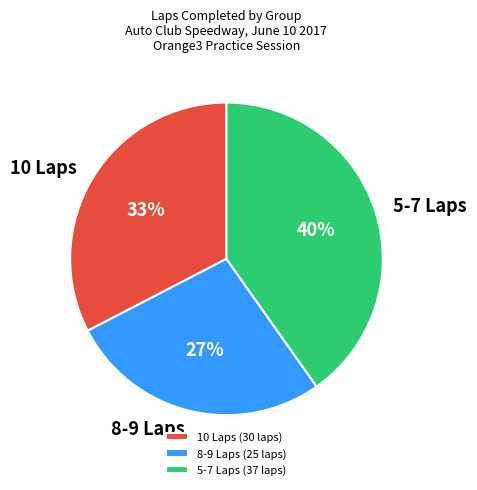

To the nearest percent, what percentage of the pie is 10 Laps?

33%